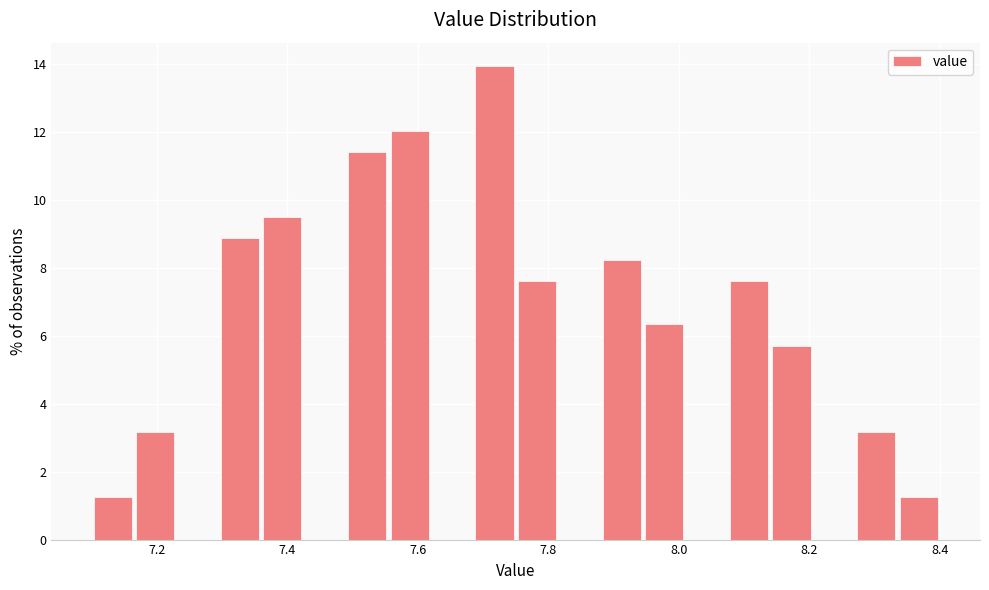

Read against the x-axis, roughly where is the centre of the tallest bar?

7.72